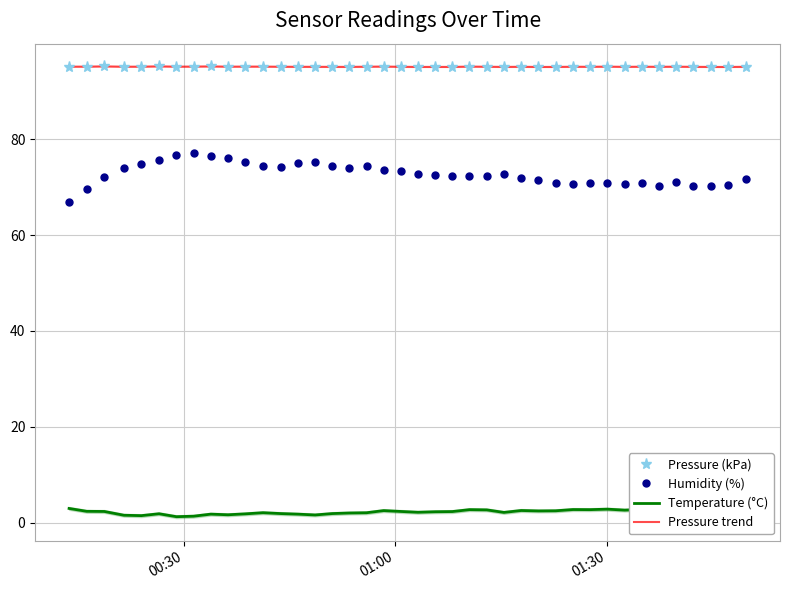

What is the sum of all Pressure trend values?

3805.9